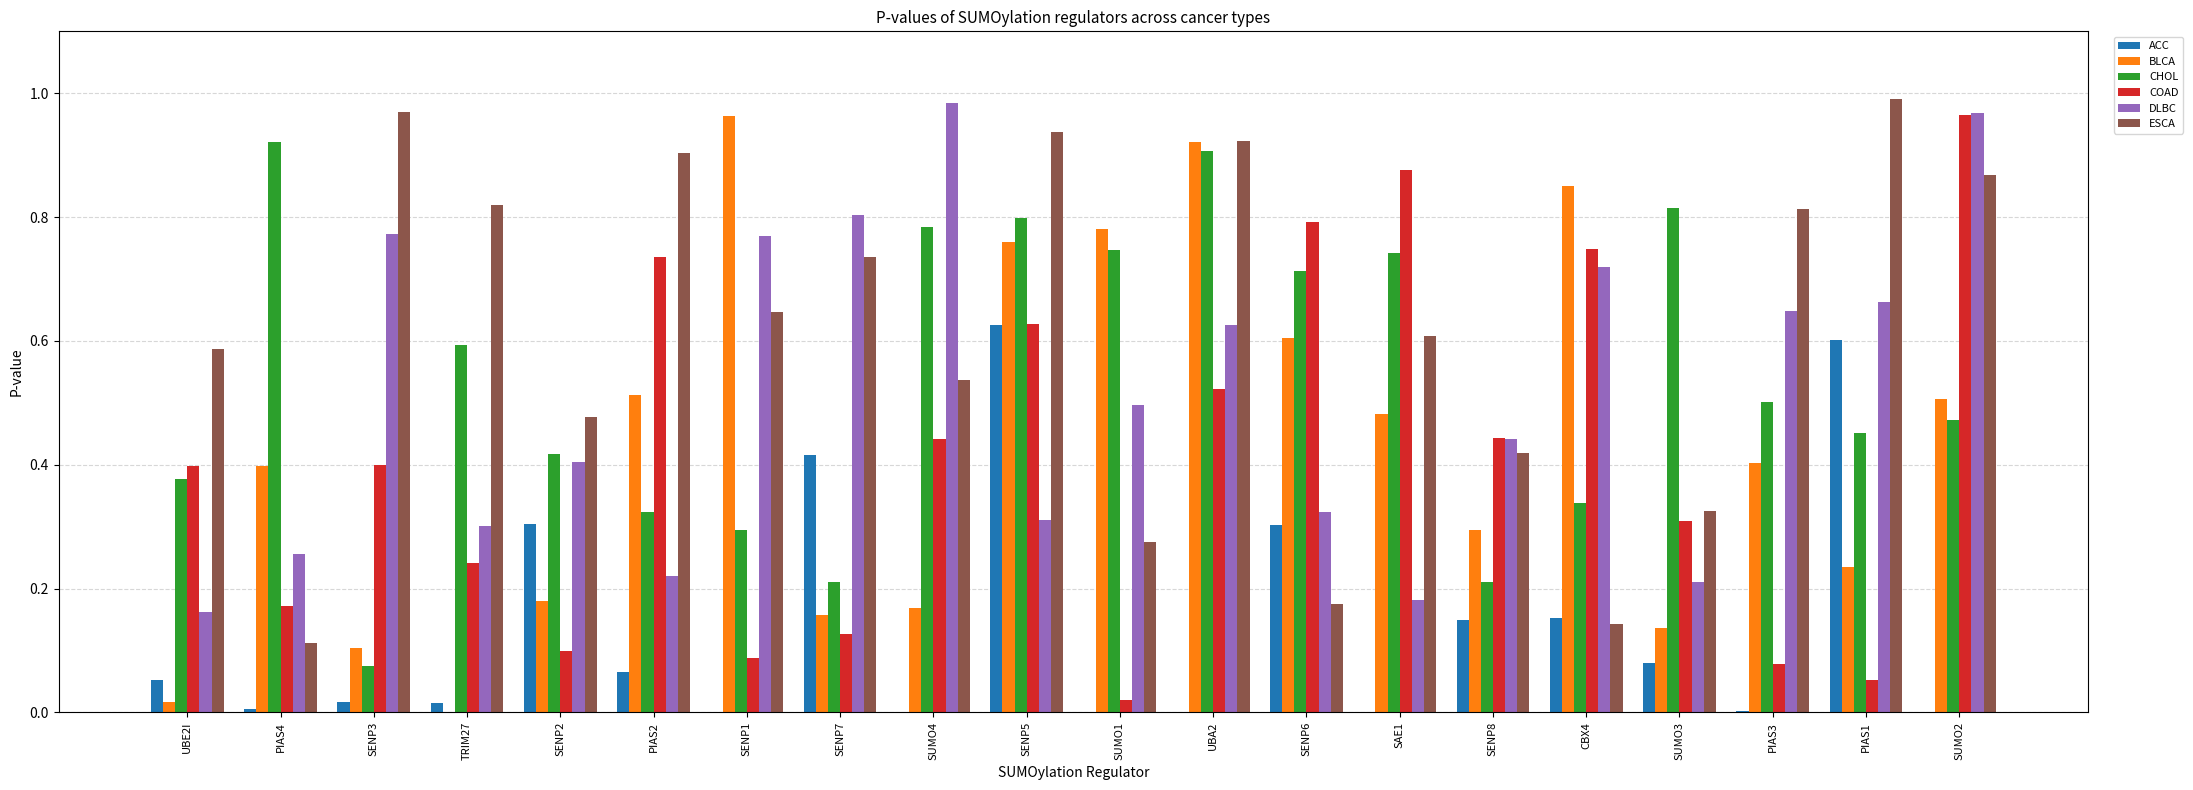

What is the sum of all COAD values?

8.1